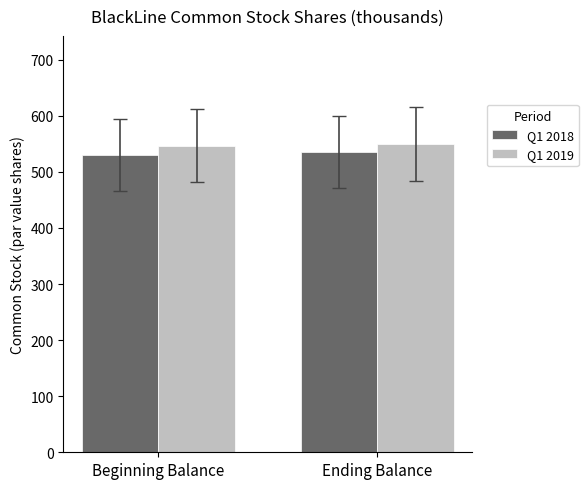

How many data points in Q1 2018 are less than 535?

1